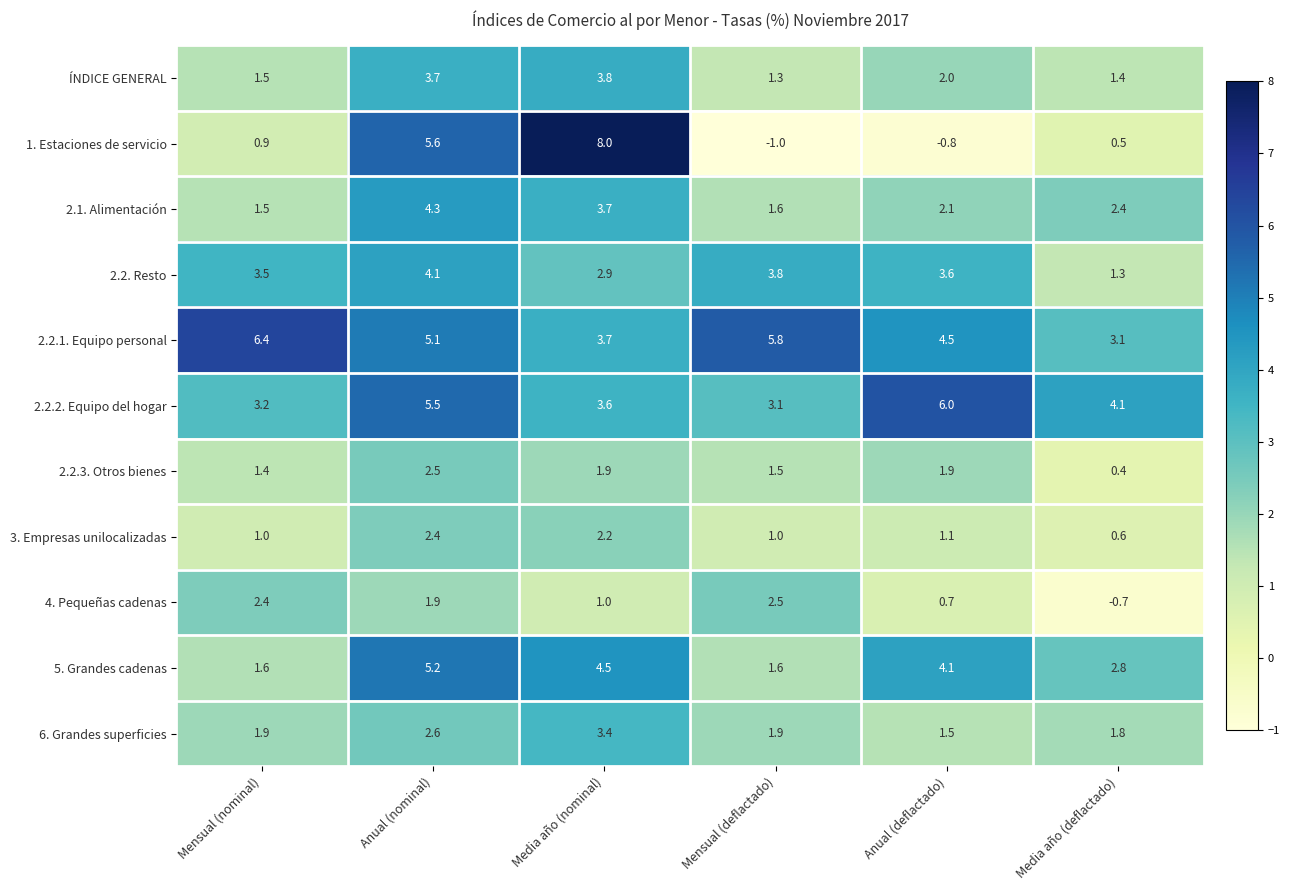

What is the sum of all 2.1. Alimentación values?

15.6